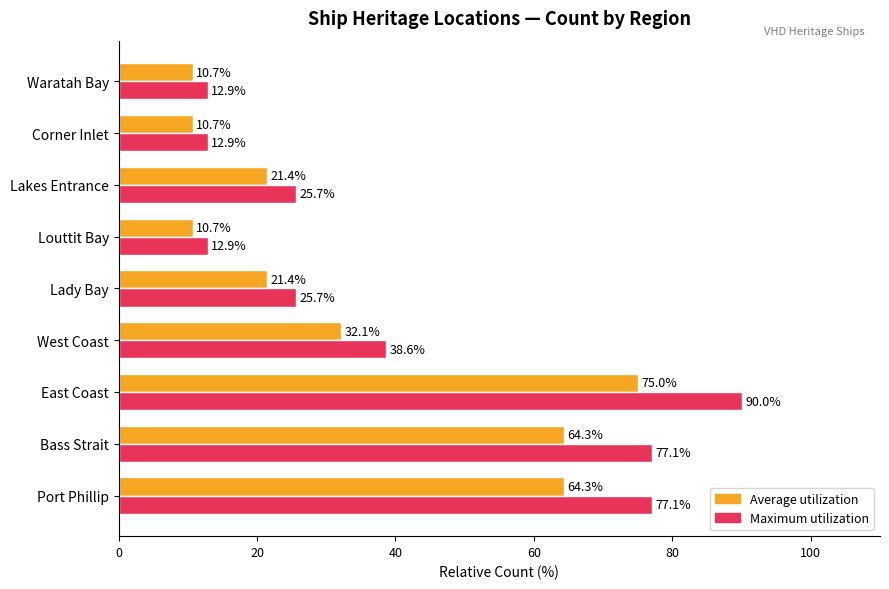

How many data points does each series have?

9